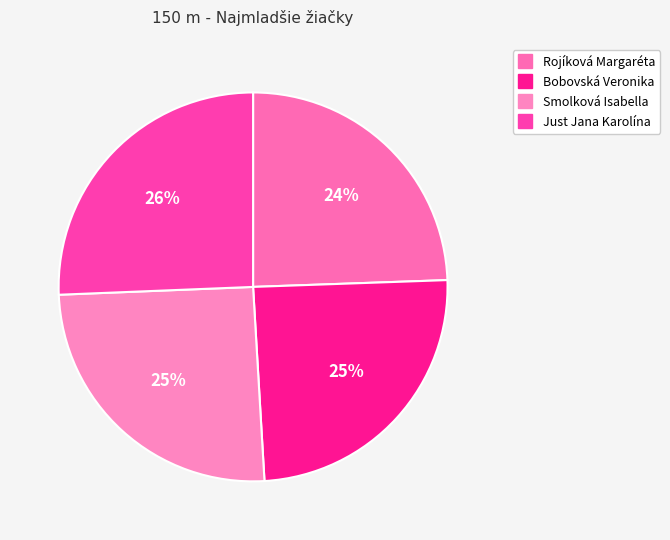

What is the change in value from Bobovská Veronika to Smolková Isabella?

+0.7